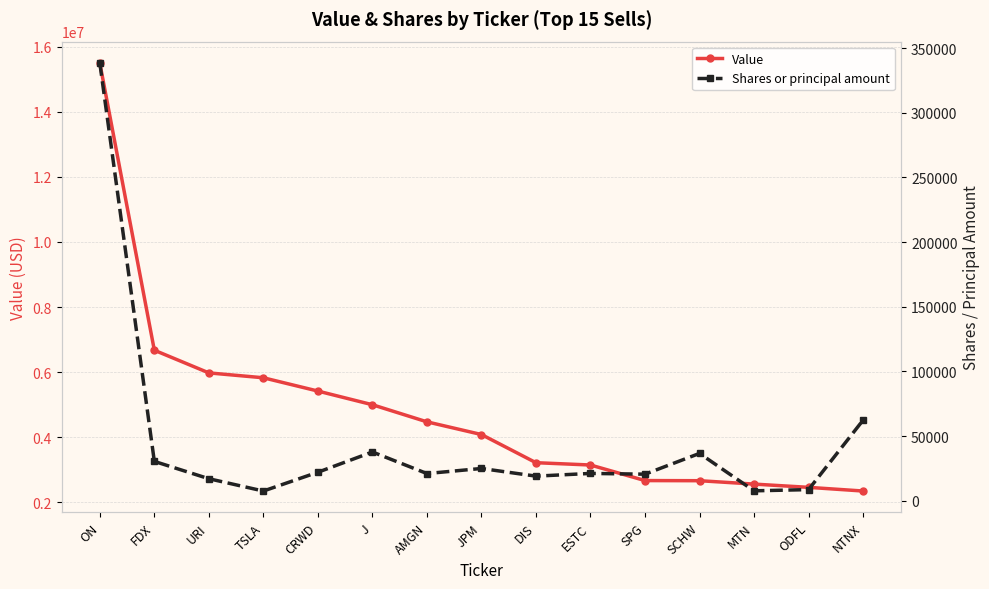

Count the number of data series in this chart.

2